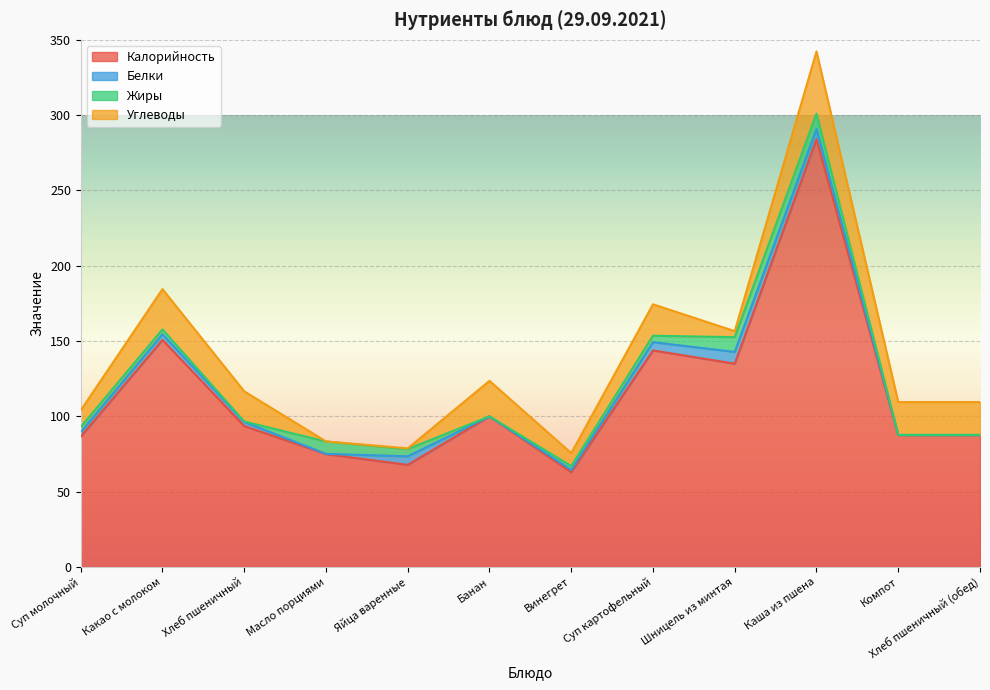

Is it true that Углеводы equals 61.1 at Каша из пшена?

False